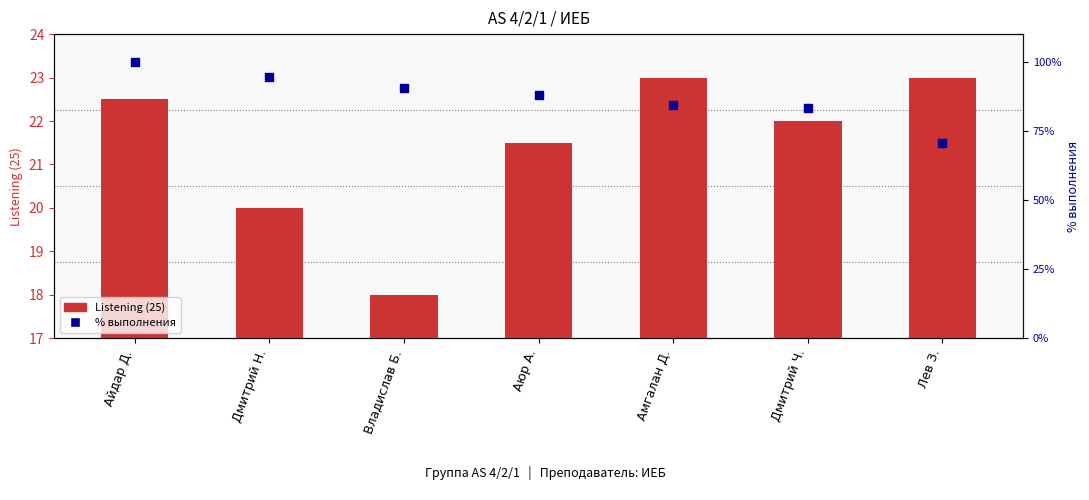

Is the value of Listening (25) at Владислав Б. greater than the value of % выполнения at Айдар Д.?

No